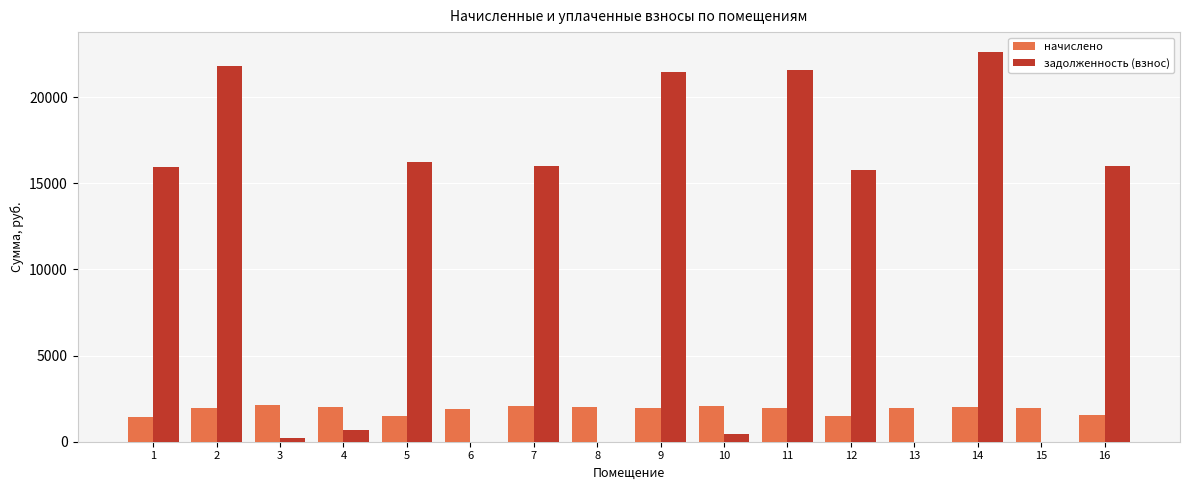

Which series changed the most between 6 and 11?

задолженность (взнос)